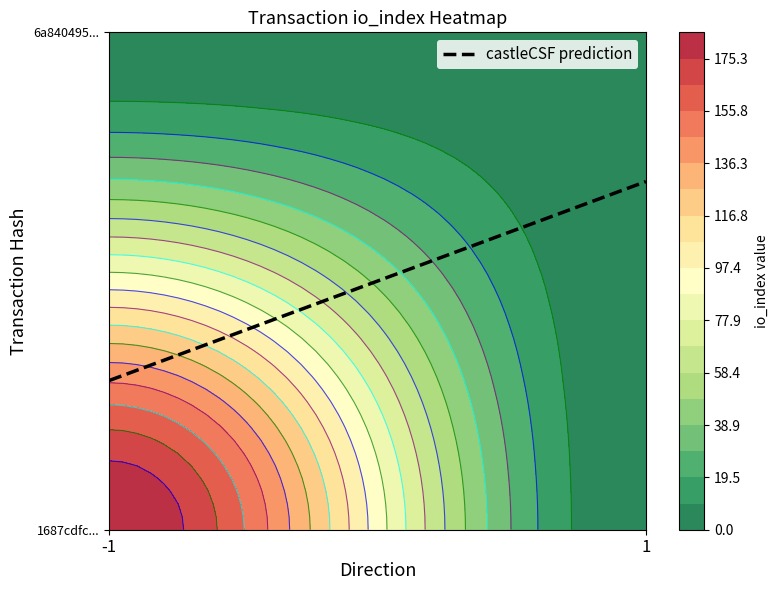

The value of 6a840495953d0483a123f45c138c5b135025df7 at direction is 1. True or false?

False